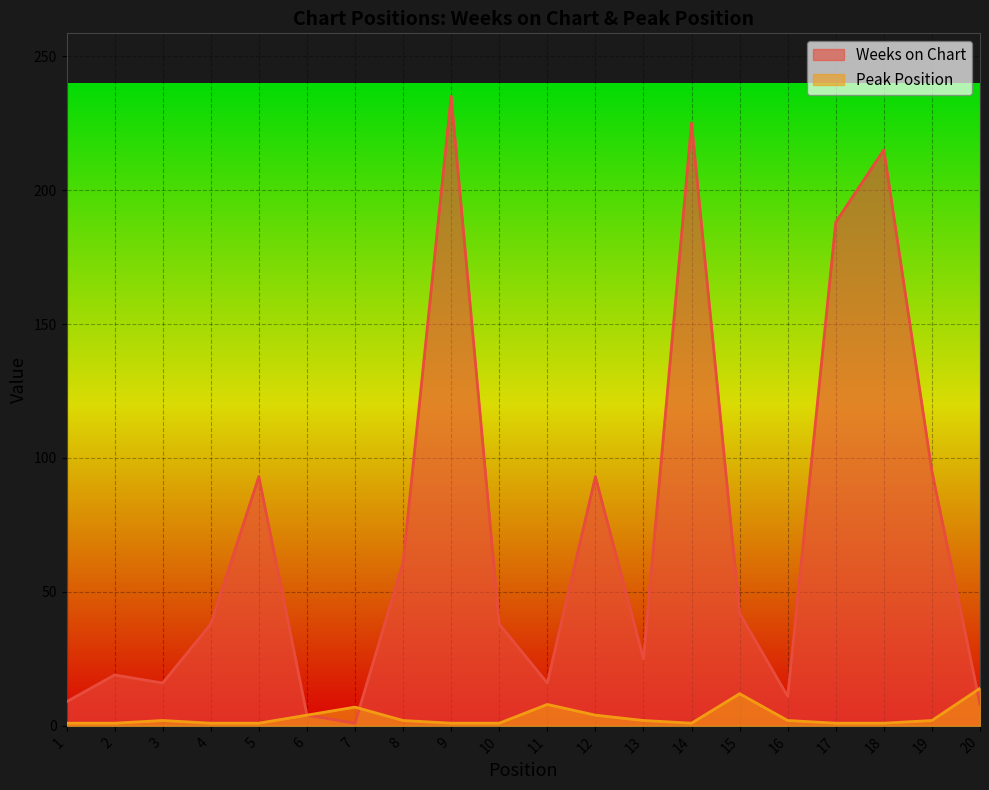

Does the chart display data point markers on the line(s)?

No